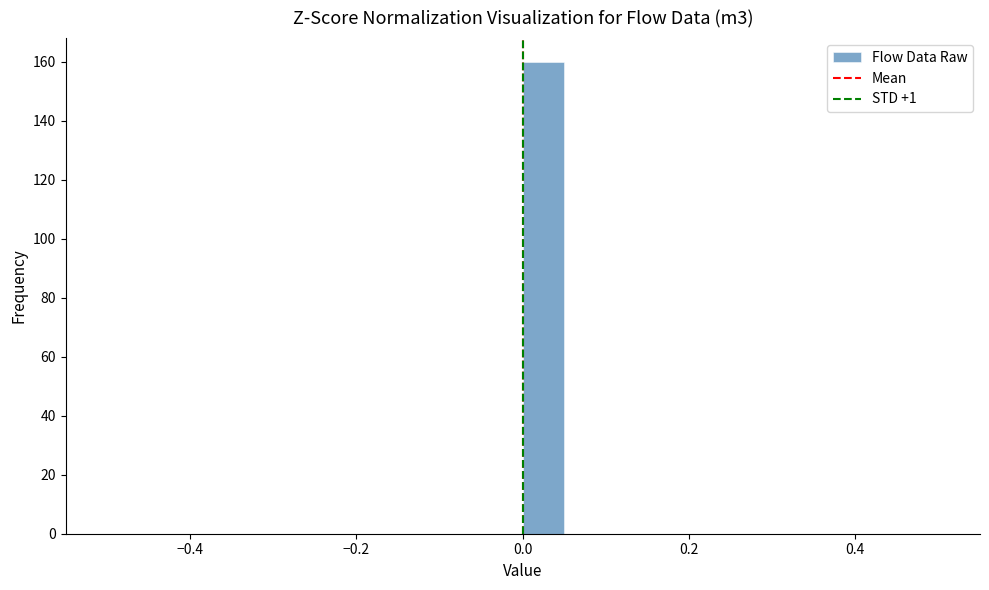

Read against the x-axis, roughly where is the centre of the tallest bar?

0.02